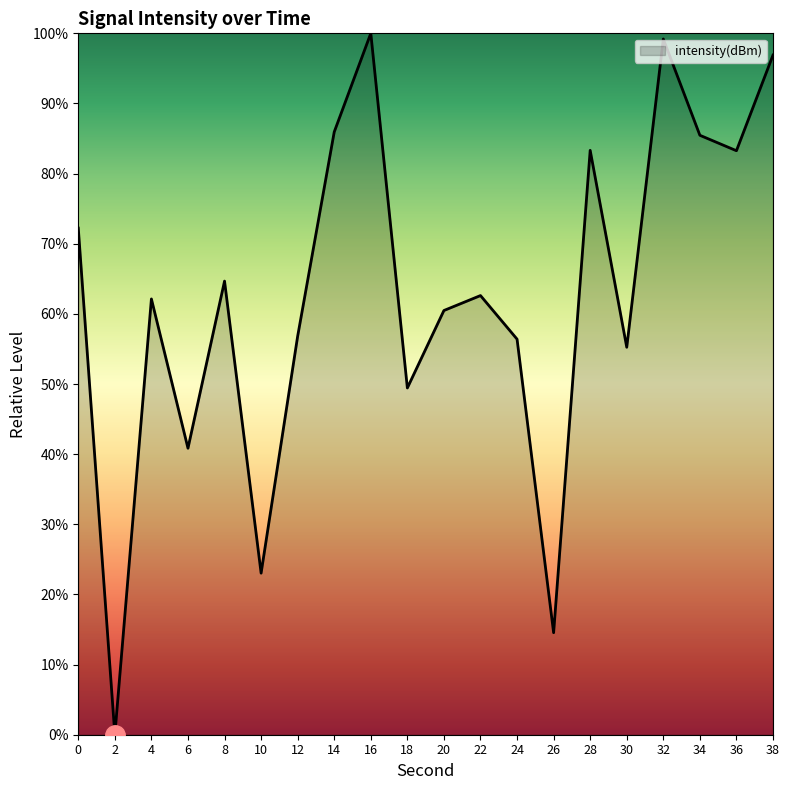

Which label corresponds to the largest value in the chart?

16